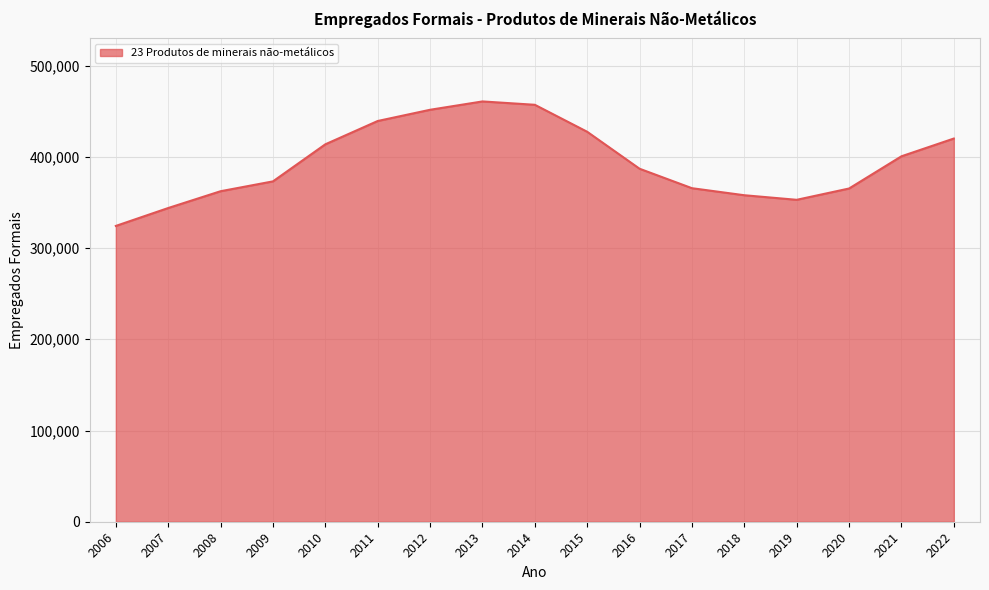

How many values are below 386928?

8